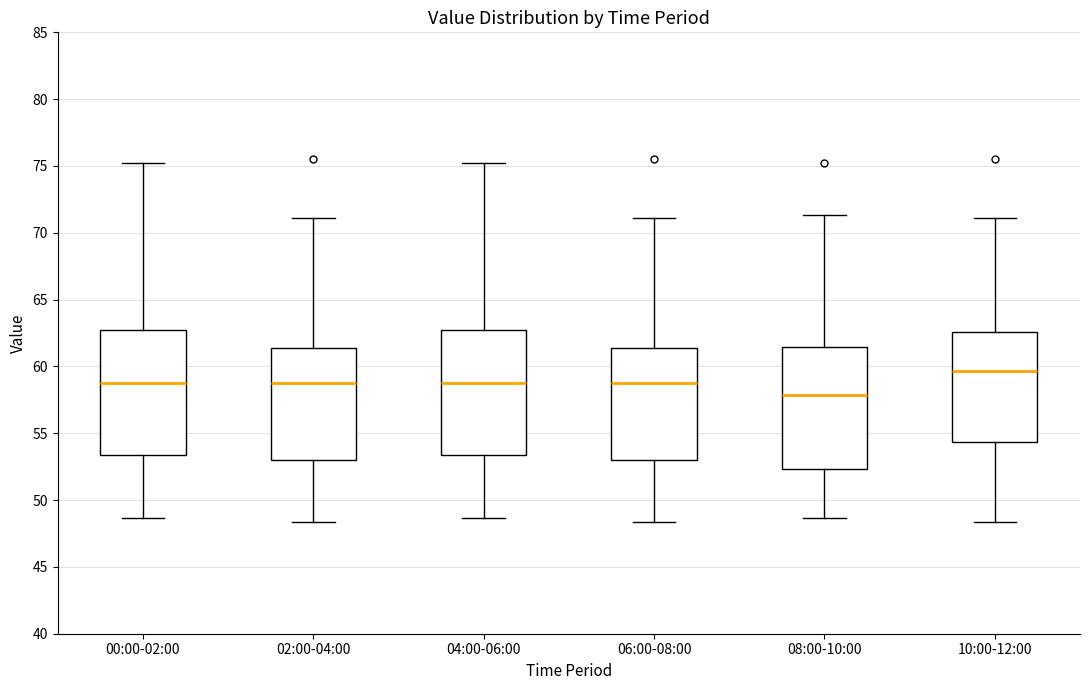

Which box's median line is the lowest?

08:00-10:00